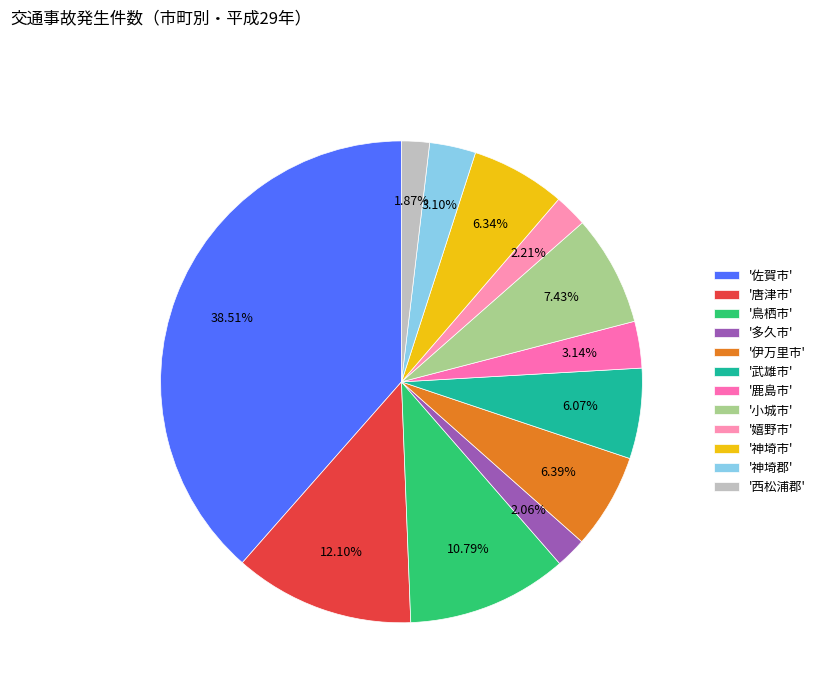

Count the number of slices in the pie.

12